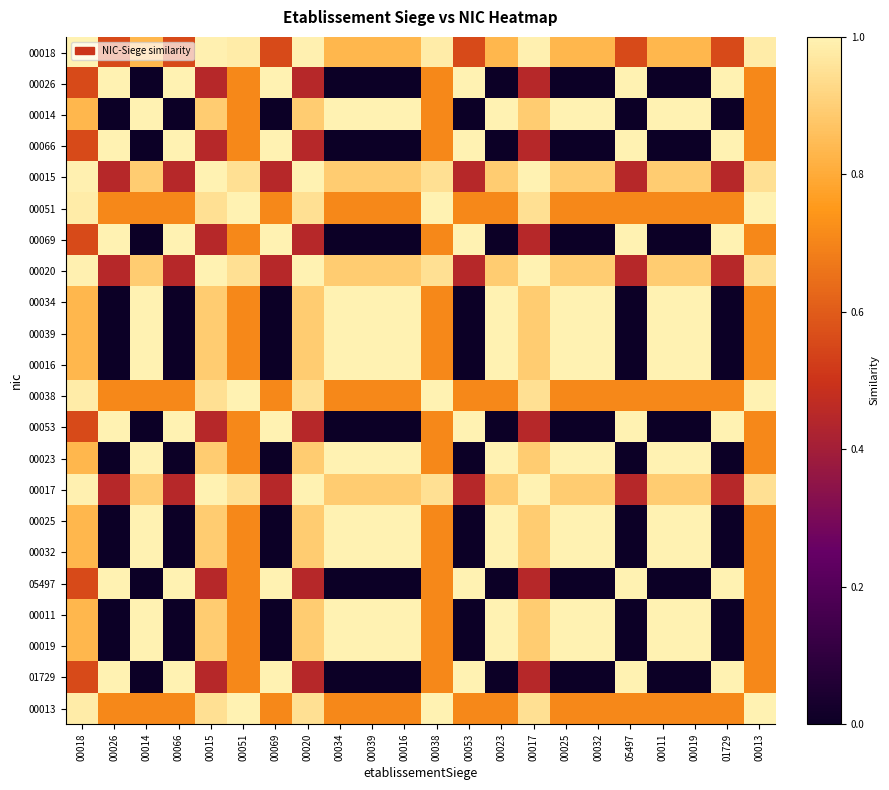

At which category is the sum across all series the highest?

00018